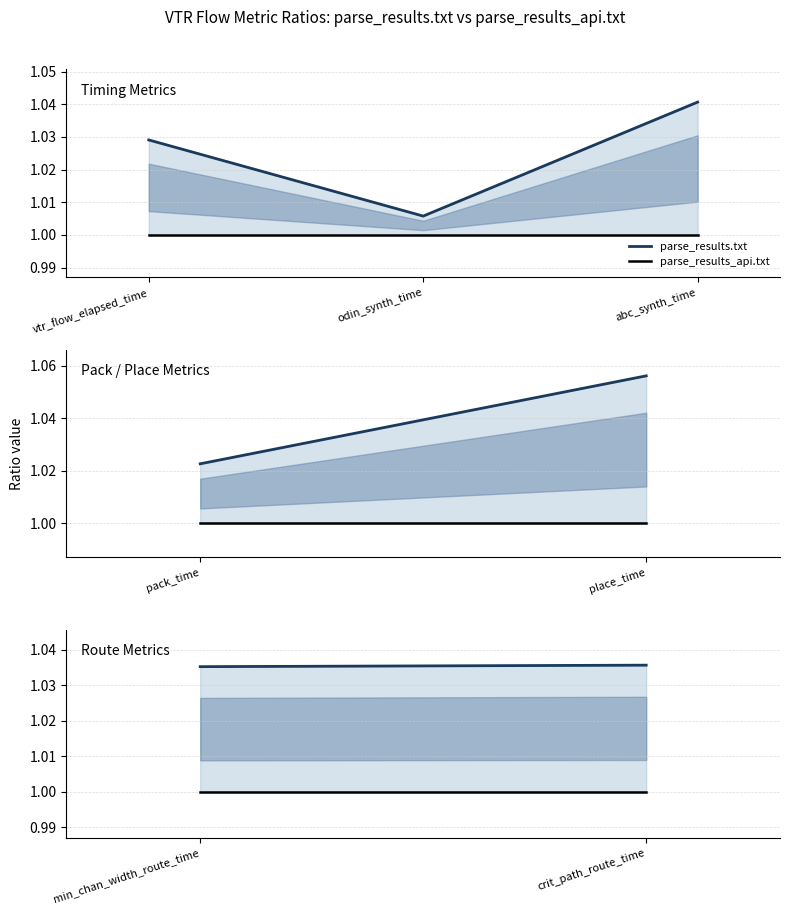

Rank the series by their average value, from highest to lowest.

parse_results.txt, parse_results_api.txt